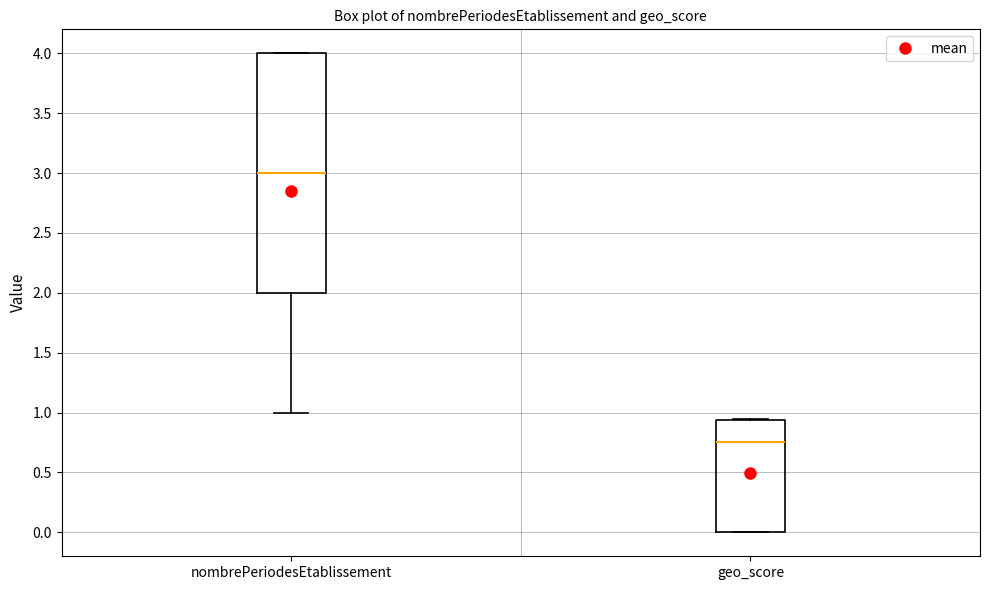

Reading left to right, read every box against the y-axis: the position of its median line, the range the box covers, and the ends of its whiskers. The values are not printed on the chart, so give them approximately, as read against the axis.

nombrePeriodesEtablissement: median 3.00, box 2.00 to 4.00, whiskers 1.00 to 4.00
geo_score: median 0.75, box 0.00 to 0.95, whiskers 0.00 to 0.95